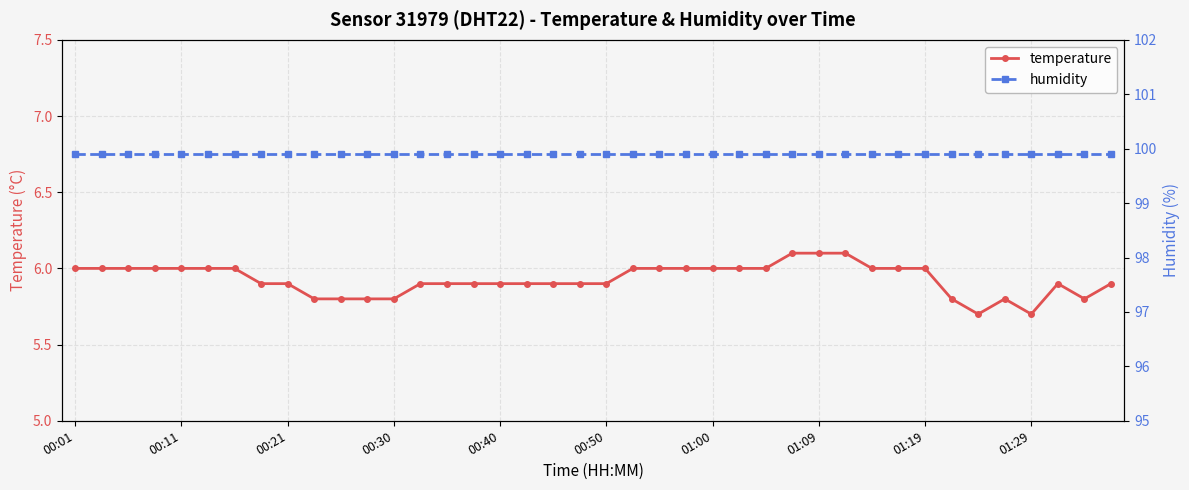

True or false: humidity and temperature intersect in this chart.

False